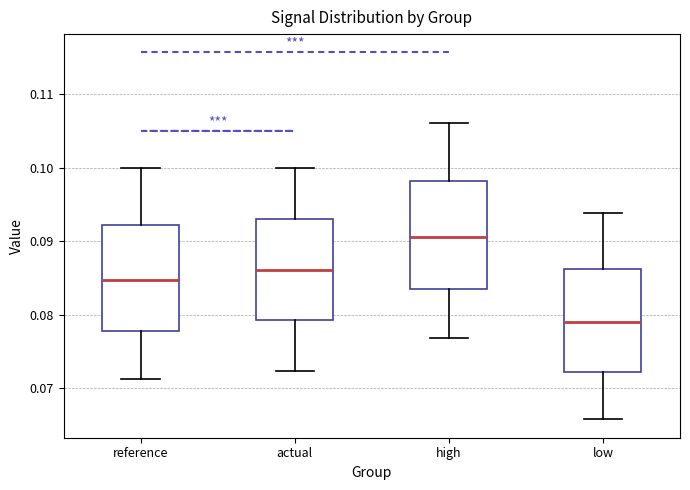

Which box has the highest median line?

high